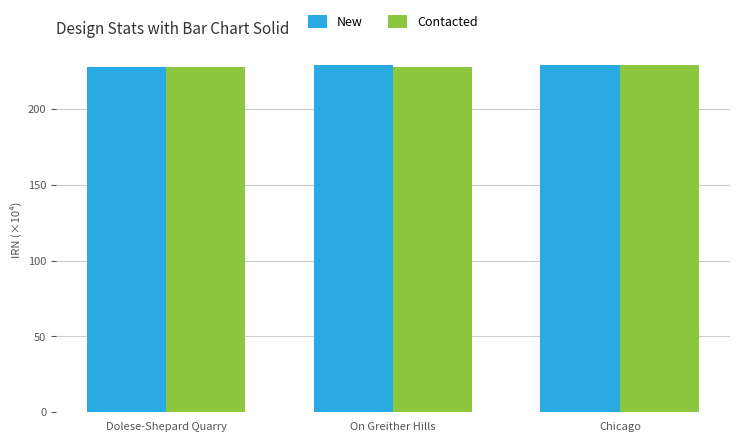

What is the spread (max minus min) of values at On Greither Hills?

1.5